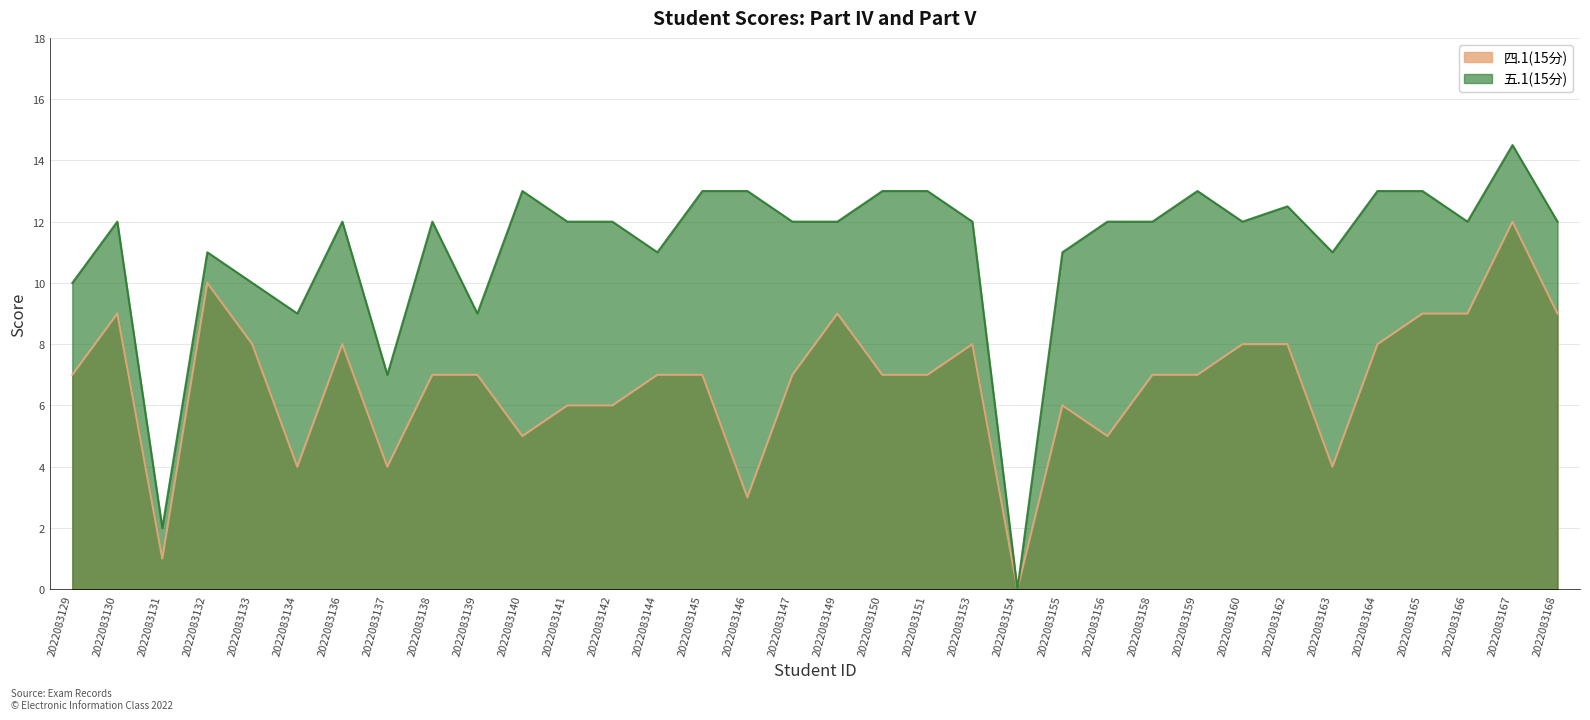

In 四.1(15分), how many points are higher than both neighbors (excluding endpoints)?

7